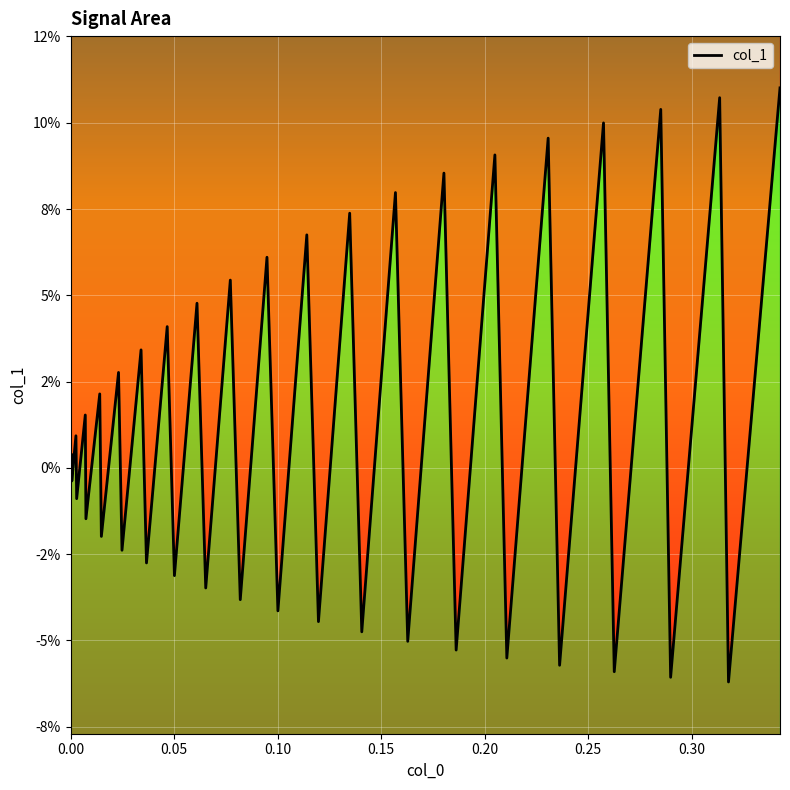

How many points are lower than both their immediate neighbors (excluding endpoints)?

19